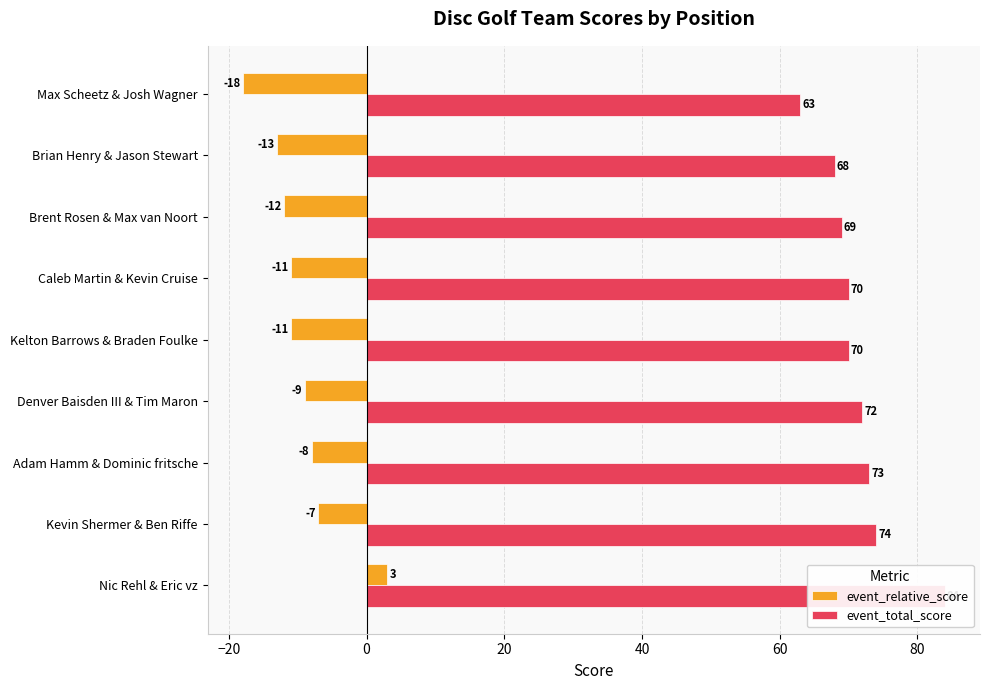

What position from the left is Nic Rehl & Eric vz?

9